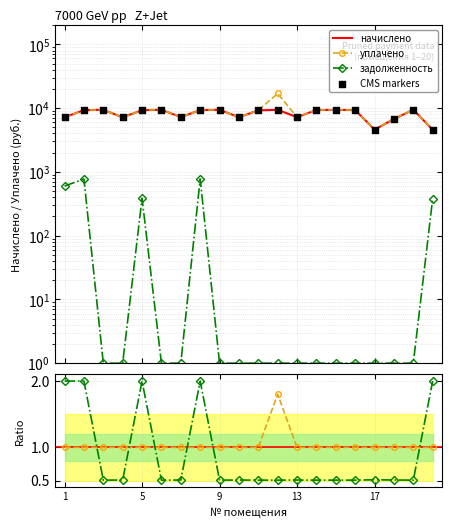

What is the total value across all series at 9?

28203.5